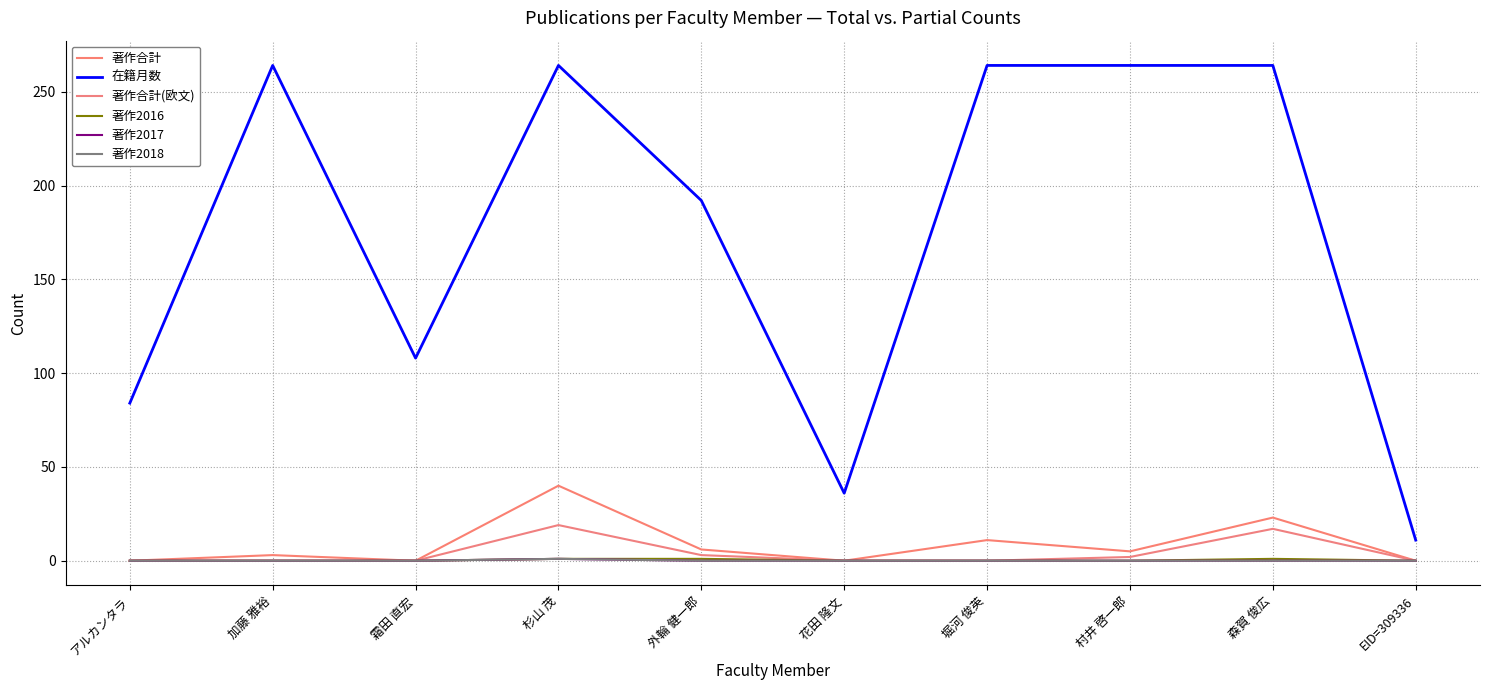

Is this an area chart (filled region under the line)?

No